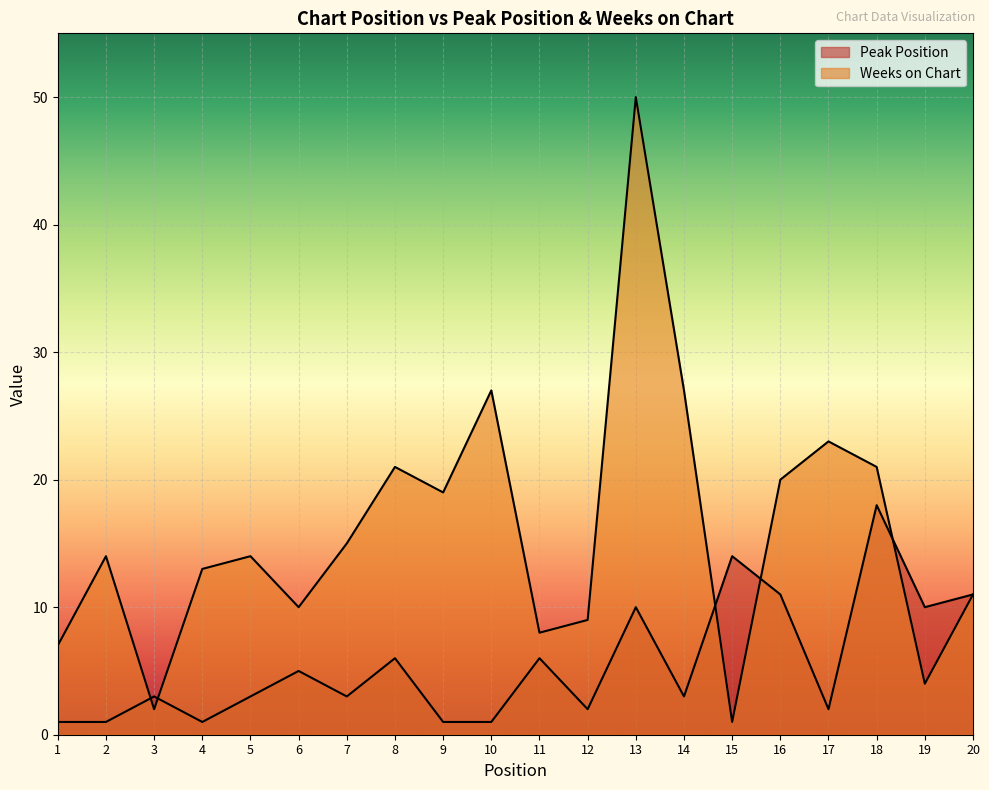

Does the chart display data point markers on the line(s)?

No